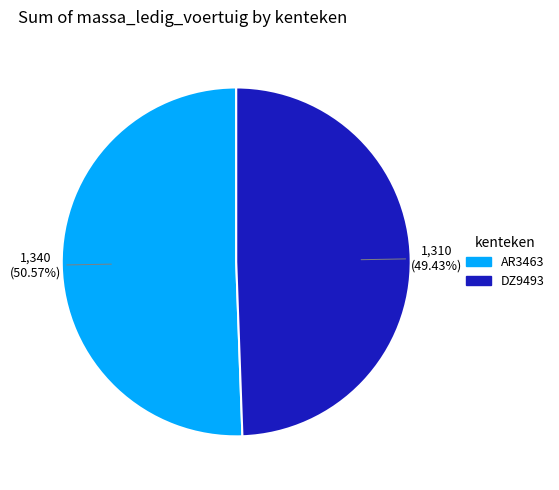

To the nearest percent, what portion does DZ9493 represent?

49%